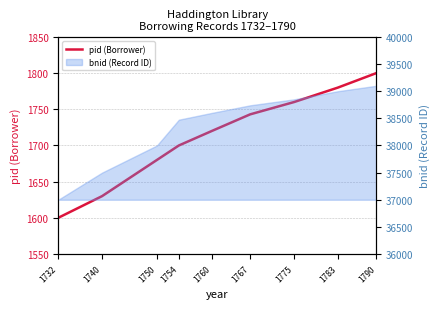

What is the average value?

1713